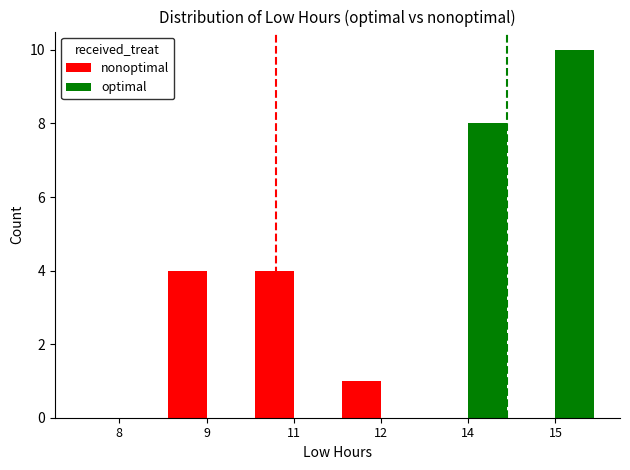

Is the value of nonoptimal at 11 greater than the value of optimal at 15?

No